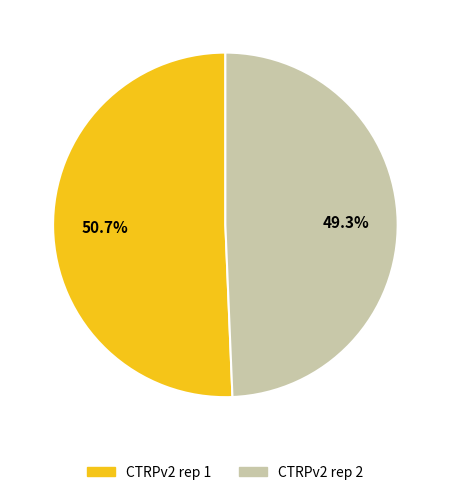

To the nearest percent, what is the combined percentage of CTRPv2 rep 1 and CTRPv2 rep 2?

100%